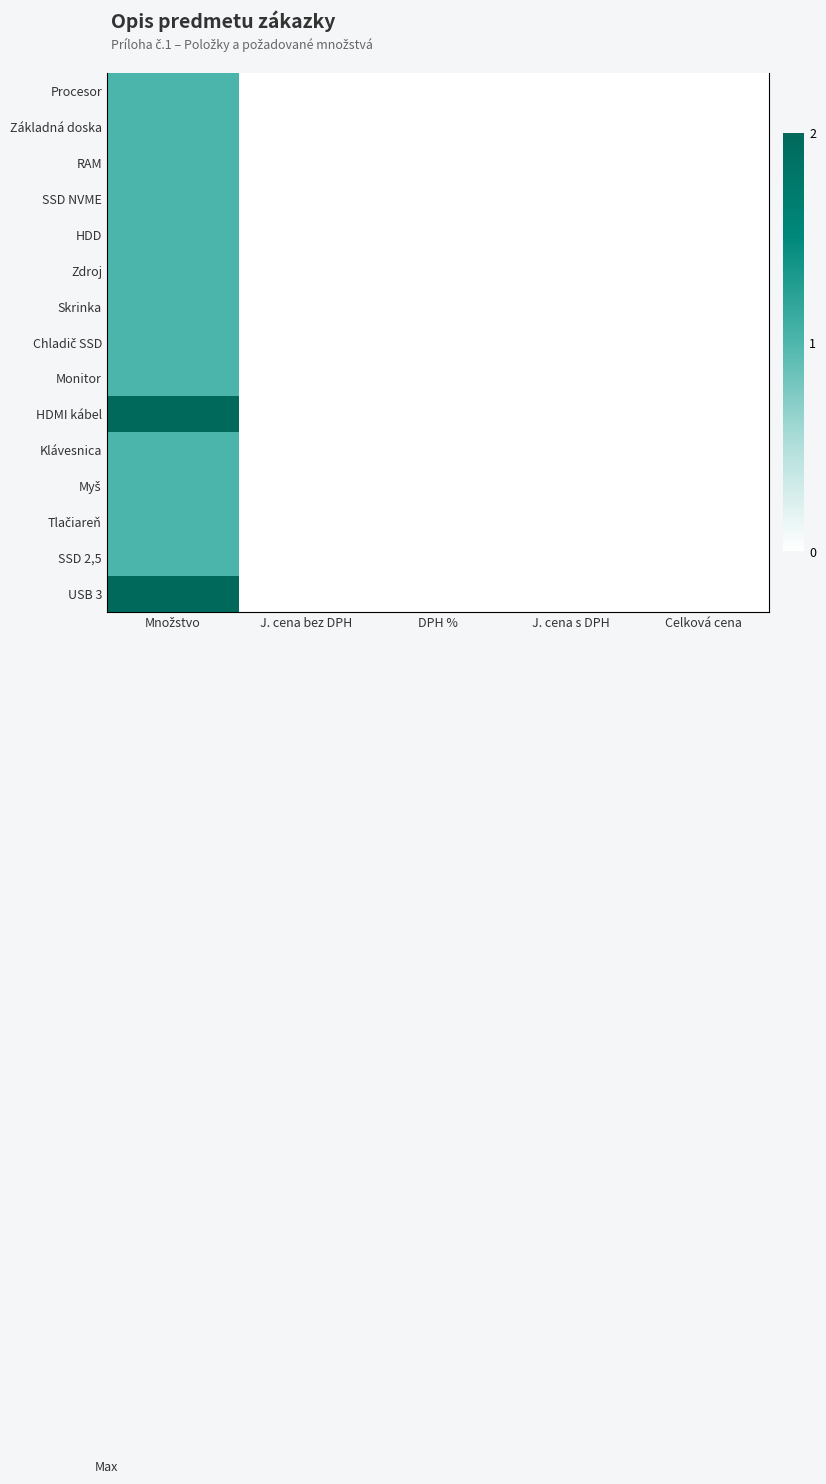

Rank the series at J. cena s DPH from lowest to highest value.

Procesor, Základná doska, RAM, SSD NVME, HDD, Zdroj, Skrinka, Chladič SSD, Monitor, HDMI kábel, Klávesnica, Myš, Tlačiareň, SSD 2,5, USB 3